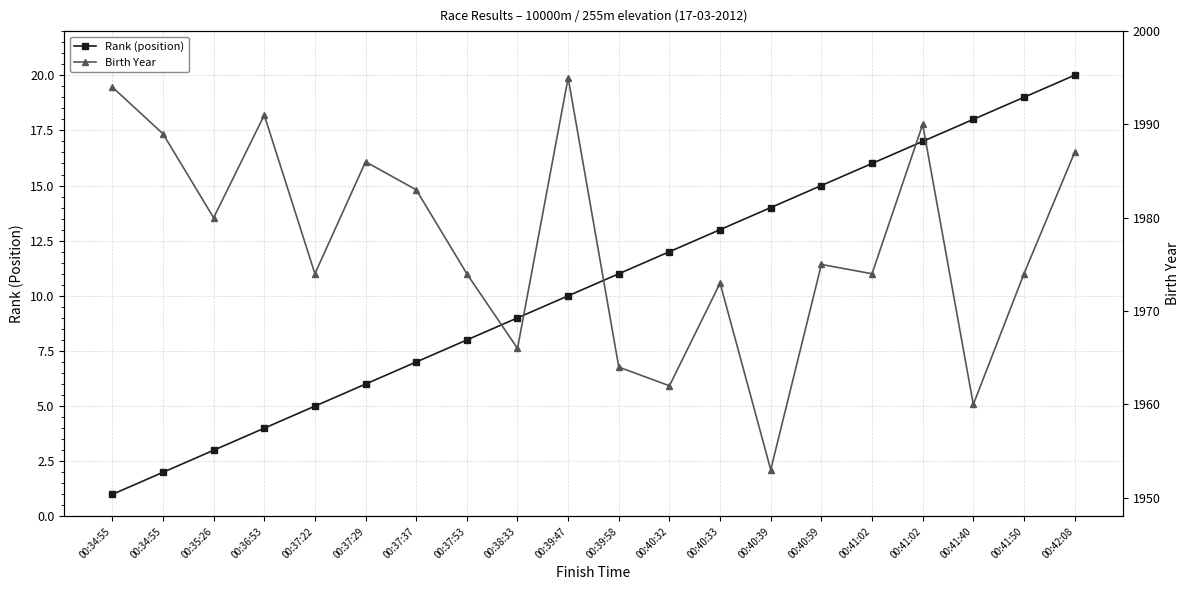

Where is Birth Year nearest to the value 1974?

00:37:22